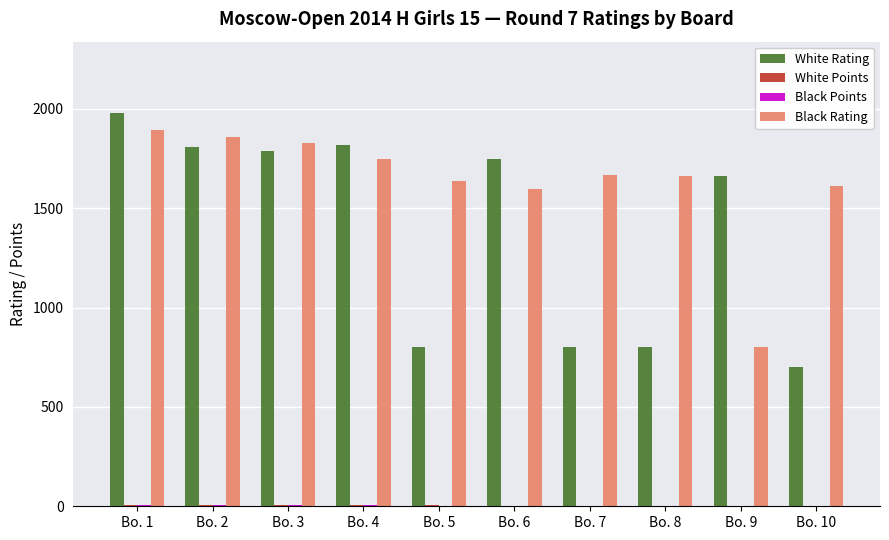

What is the sum of all White Rating values?

13903.0